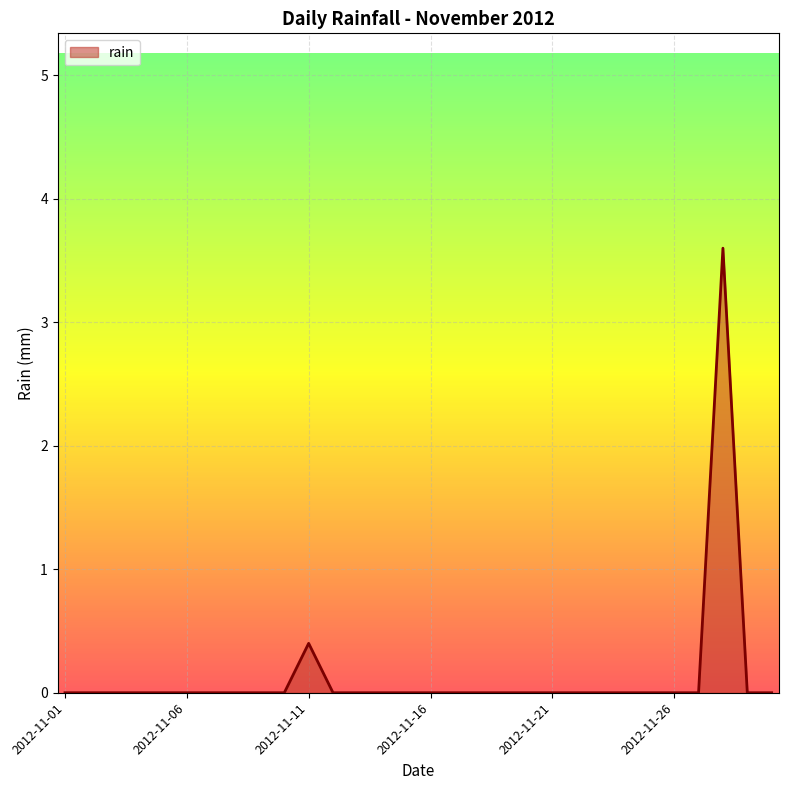

What is the greatest value displayed?

3.6